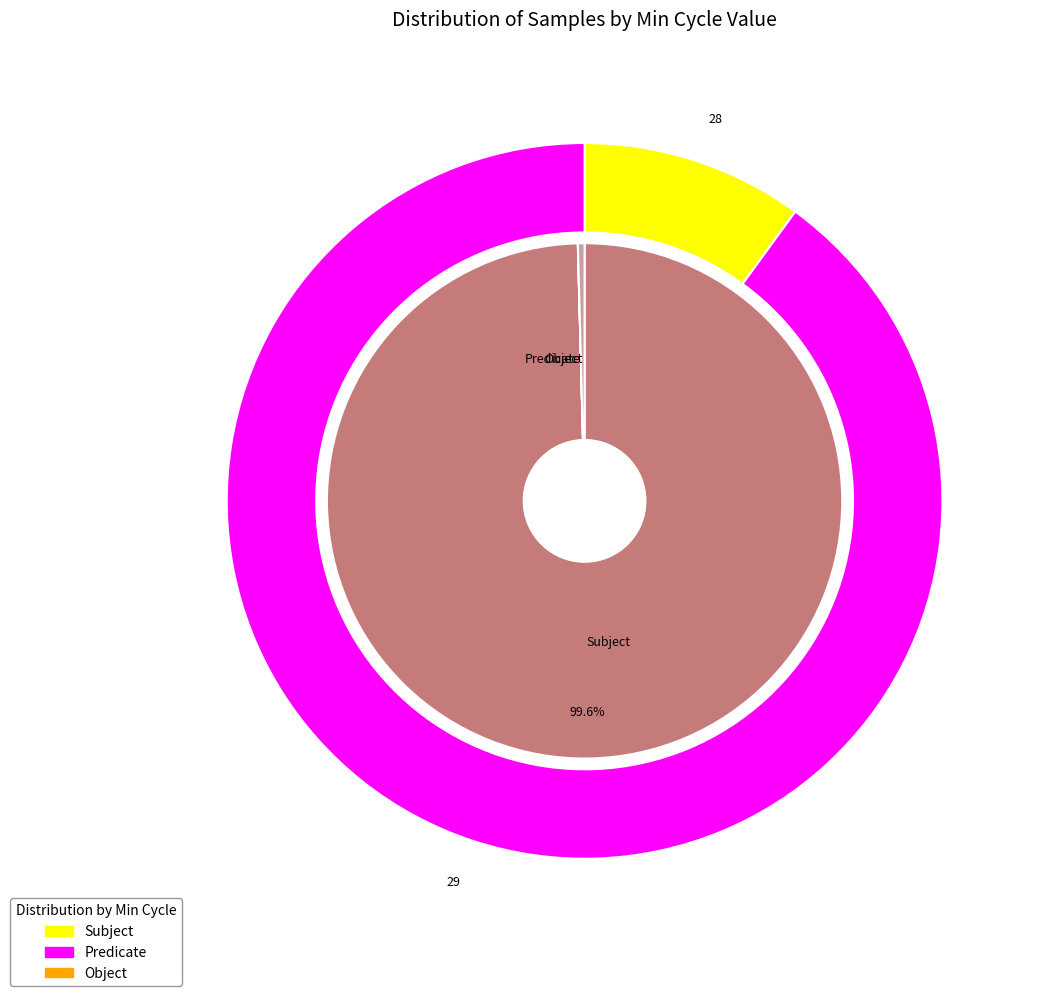

Does 20599 represent more than half of the total?

No